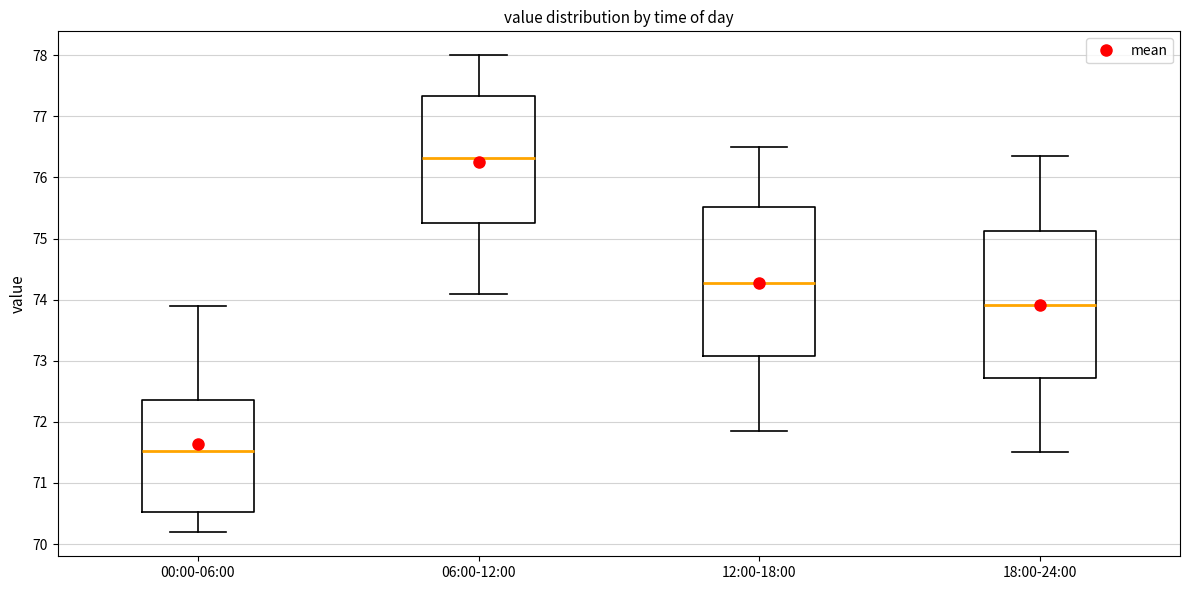

Where does the upper whisker of the box for 12:00-18:00 end on the y-axis? The values are not printed on the chart, so give them approximately, as read against the axis.

76.5